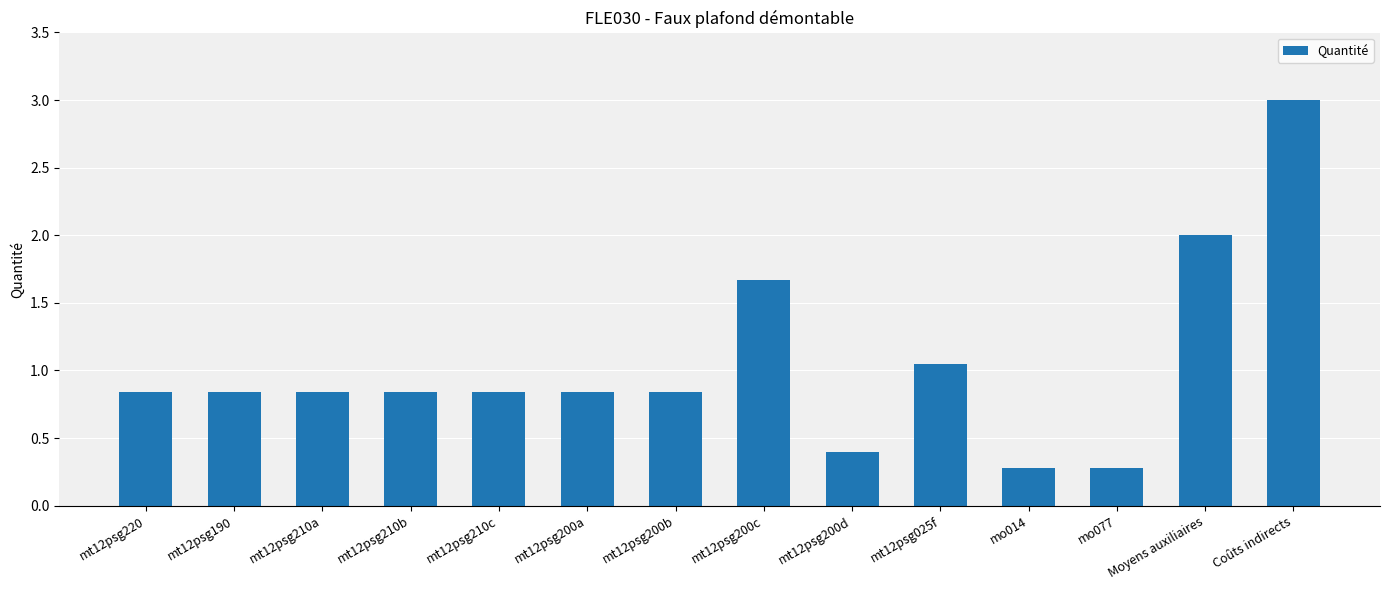

What is the maximum value shown in the chart?

3.0